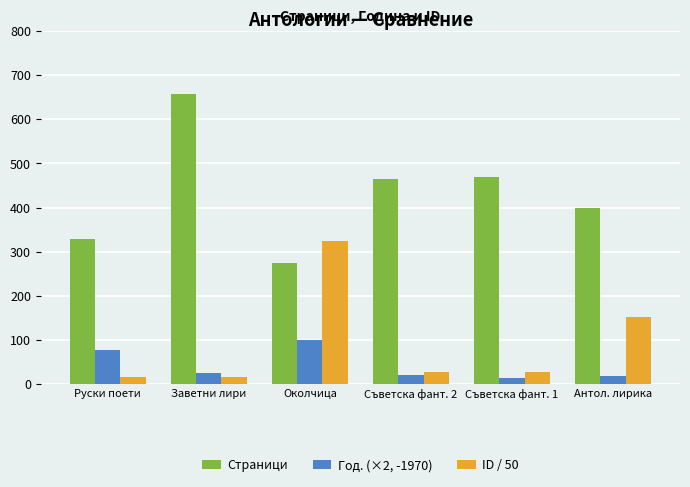

What are all the series names shown in the legend?

Страници, Год. (×2, -1970), ID / 50